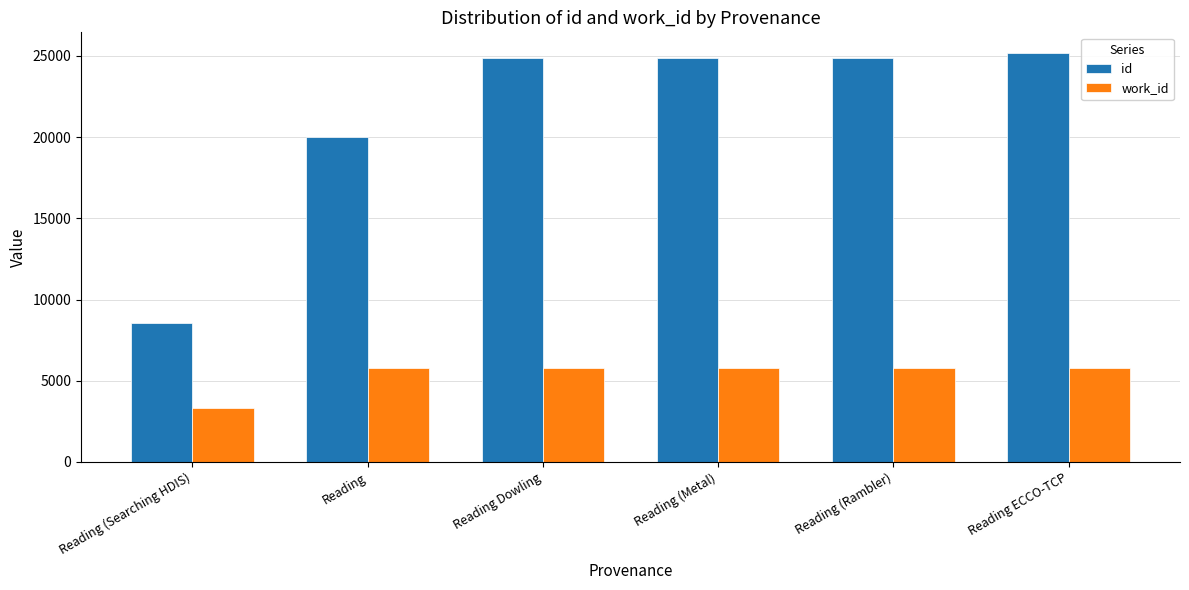

What is the difference between the maximum and second lowest values in the id series?

5210